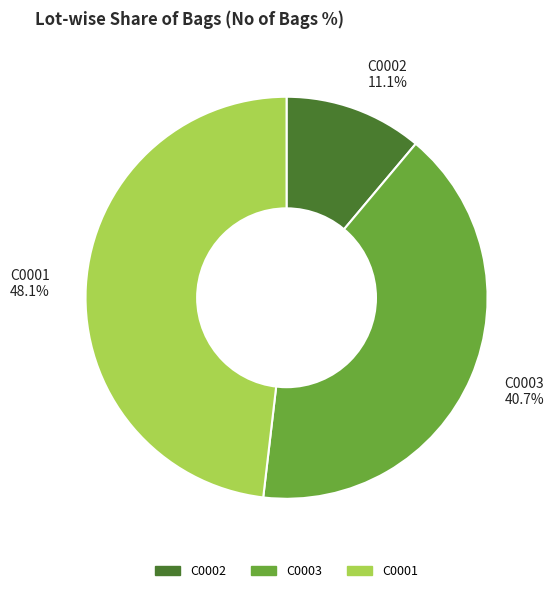

Which has a higher value, C0002 11.1% or C0003 40.7%?

C0003 40.7%